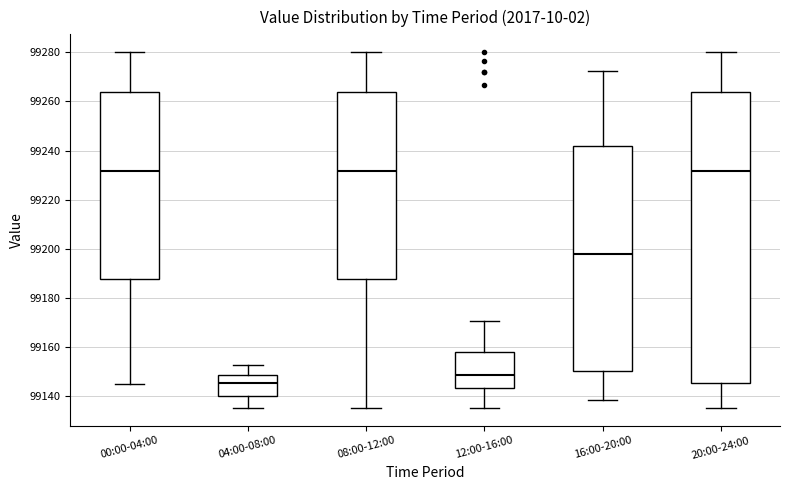

Reading left to right, transcribe this box plot: for each box, give where its median line is, the range the box spans, and where its two whiskers end, as read against the y-axis. The values are not printed on the chart, so give them approximately, as read against the axis.

00:00-04:00: median 99232, box 99188 to 99264, whiskers 99144 to 99280
04:00-08:00: median 99146, box 99140 to 99148, whiskers 99136 to 99152
08:00-12:00: median 99232, box 99188 to 99264, whiskers 99136 to 99280
12:00-16:00: median 99148, box 99144 to 99158, whiskers 99136 to 99170
16:00-20:00: median 99198, box 99150 to 99242, whiskers 99138 to 99272
20:00-24:00: median 99232, box 99146 to 99264, whiskers 99136 to 99280